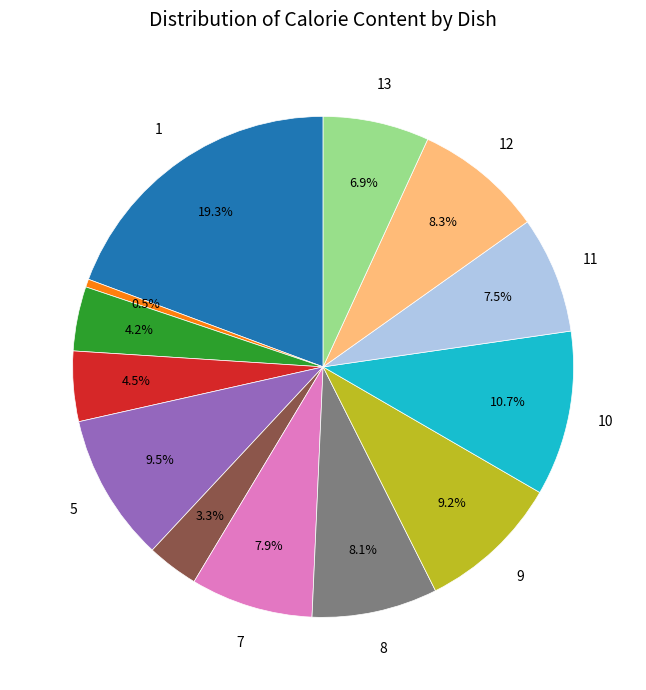

Is there any slice that represents more than half of the pie?

No